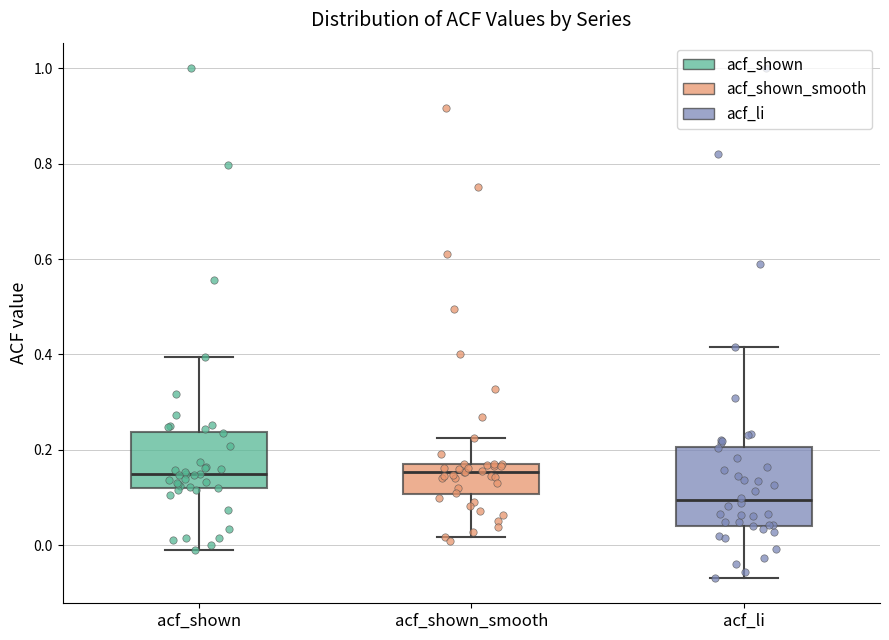

Comparing the boxes themselves (not the whiskers), which one is the tallest?

acf_li